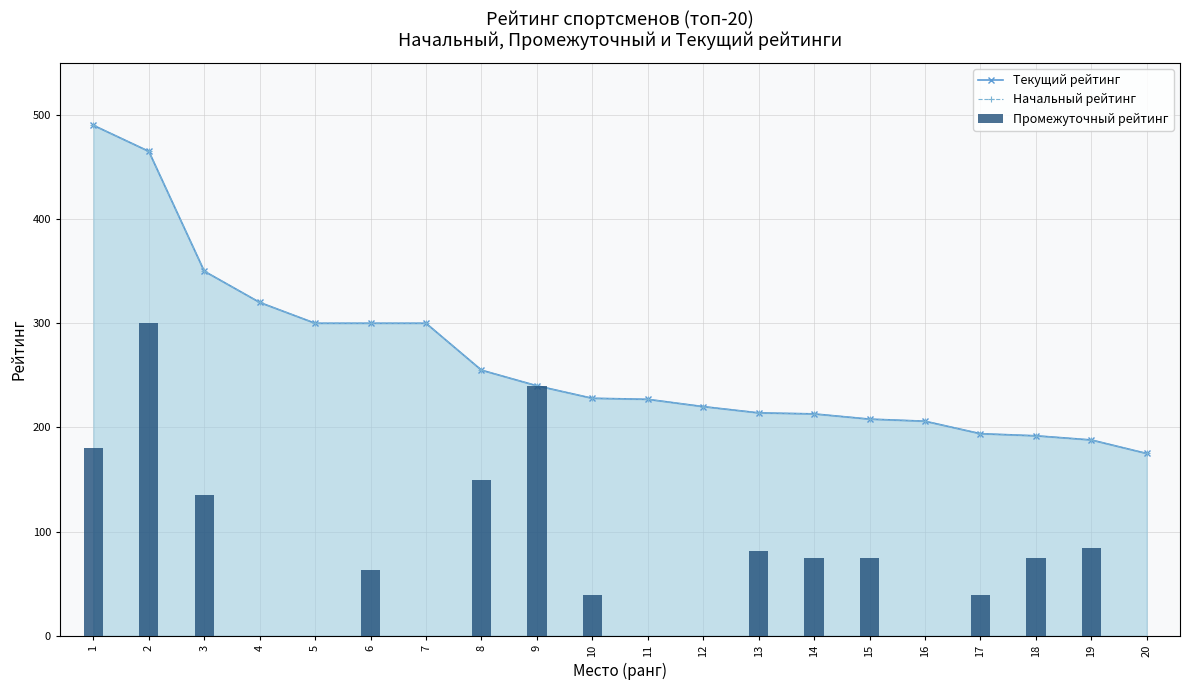

How many groups of bars are there?

20